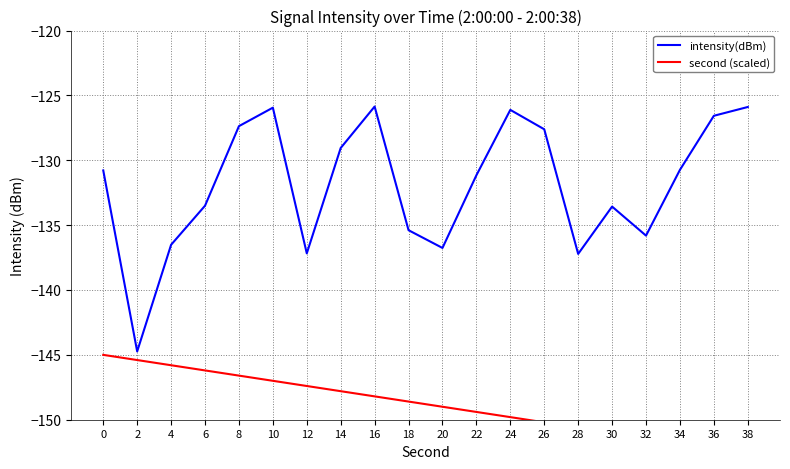

Which series has the largest range (max minus min)?

intensity(dBm)